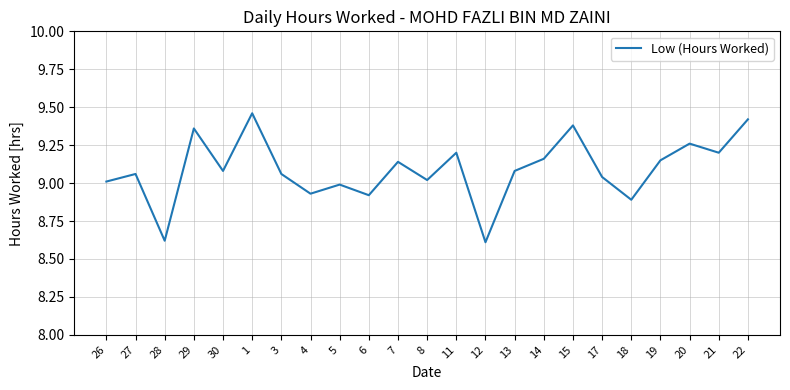

Is it true that the value at 21 is 15.2?

False